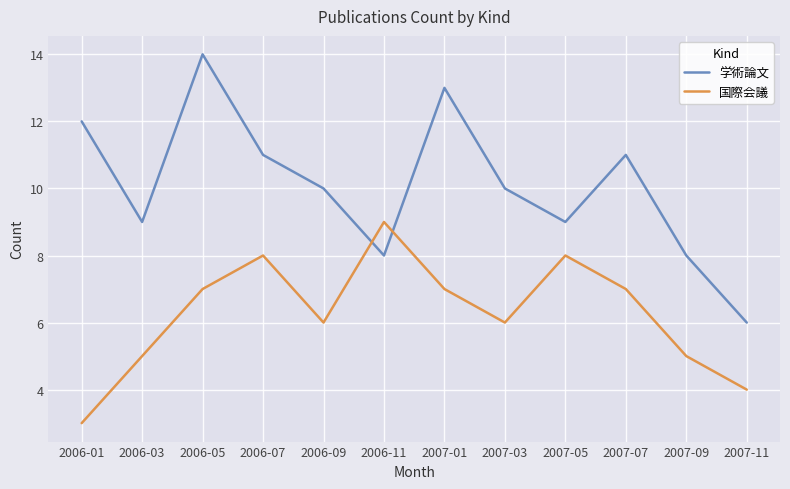

What is the sum of the 学術論文 values at 2007-09 and 2006-09?

18